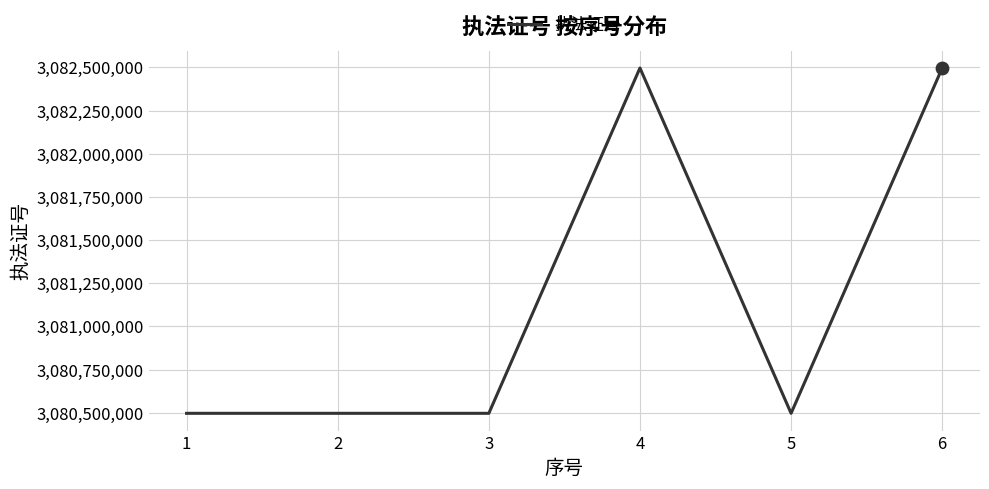

Approximately how many times larger is the value at 5 compared to 2?

1.0